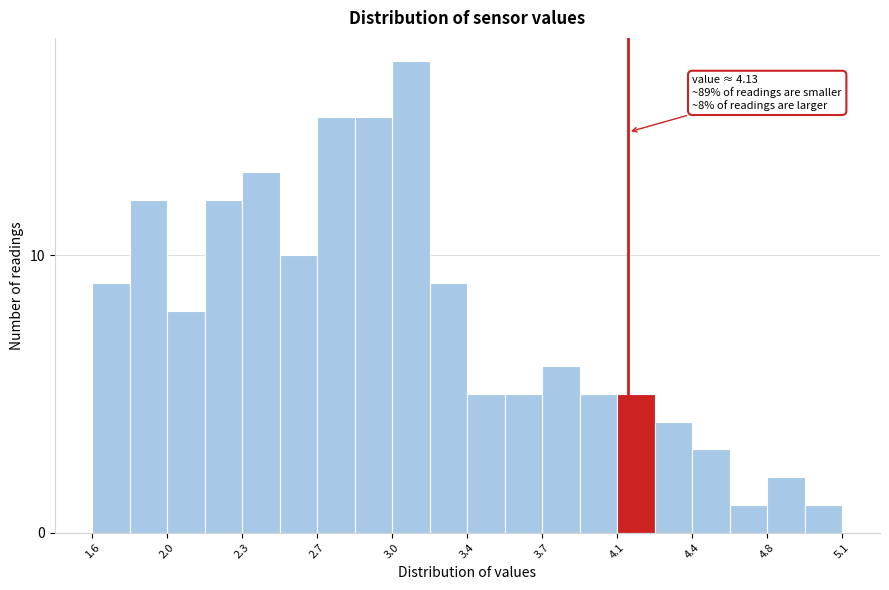

Around what value on the x-axis is the tallest bar? Give the approximate position of its centre, as read against the axis.

3.10